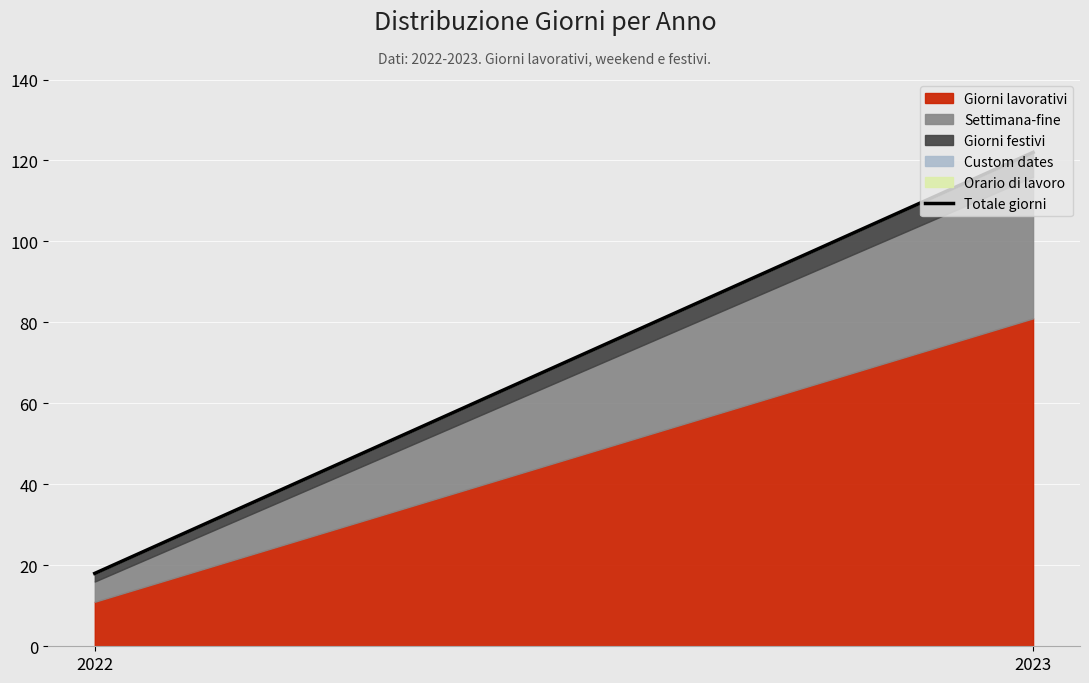

Between 2022 and 2023, which is larger?

2023